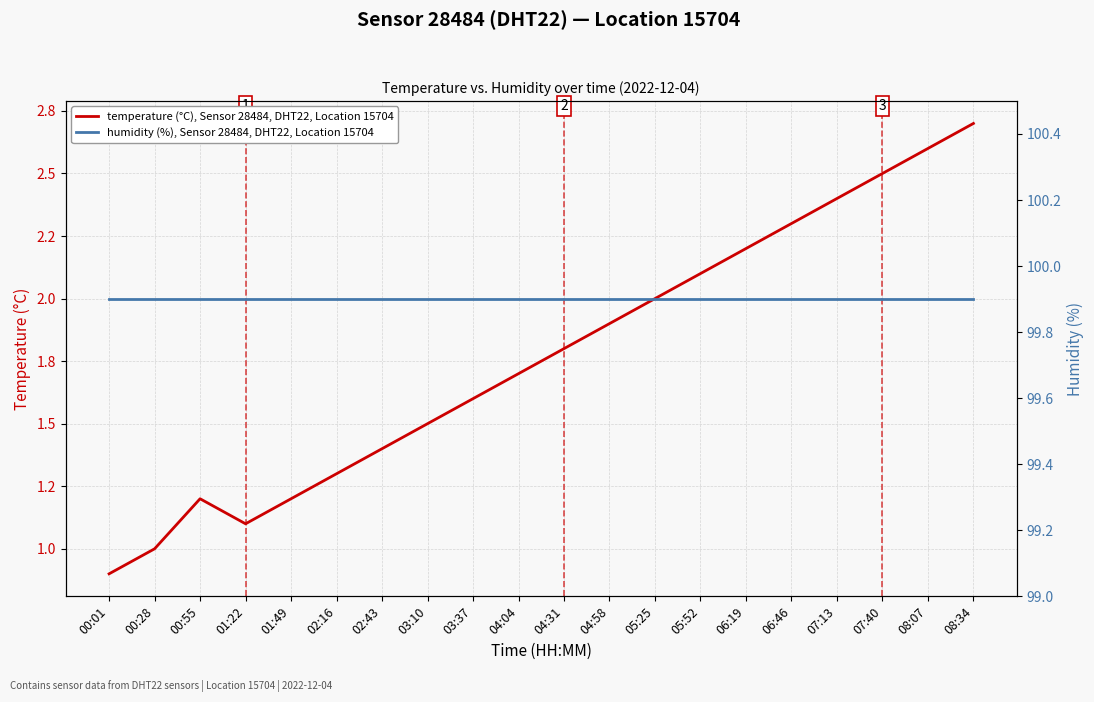

What is the spread (max minus min) of values at 00:55?

98.7